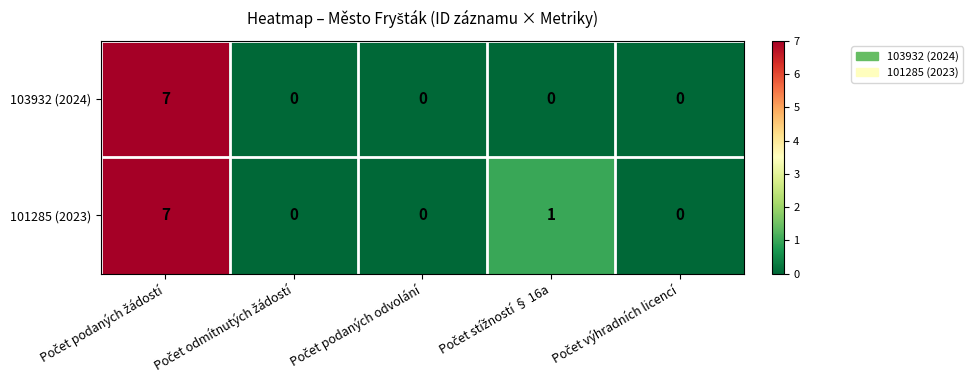

How many distinct data groups are displayed?

2